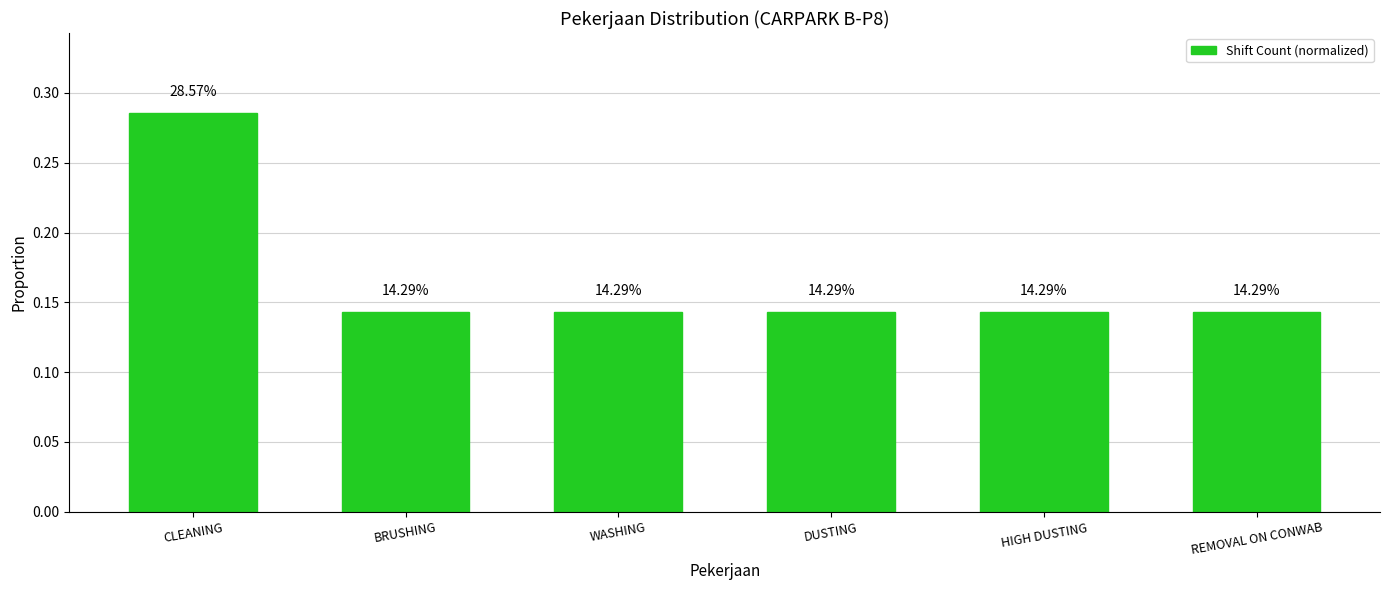

Which category has the highest value across all series?

CLEANING